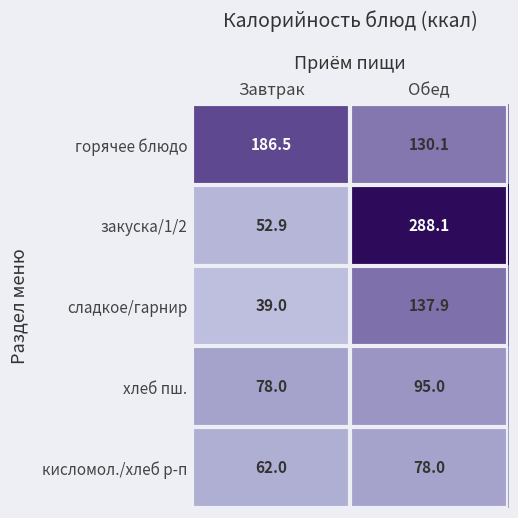

Where is кисломол./хлеб р-п nearest to the value 70?

Завтрак